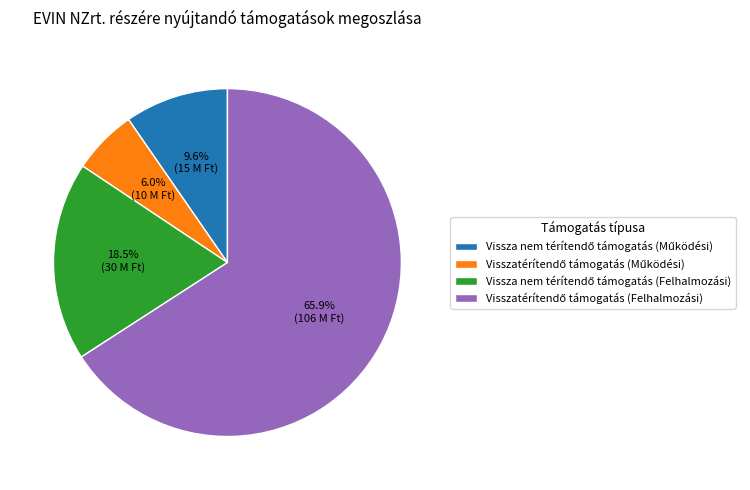

Is there any slice that represents more than half of the pie?

Yes